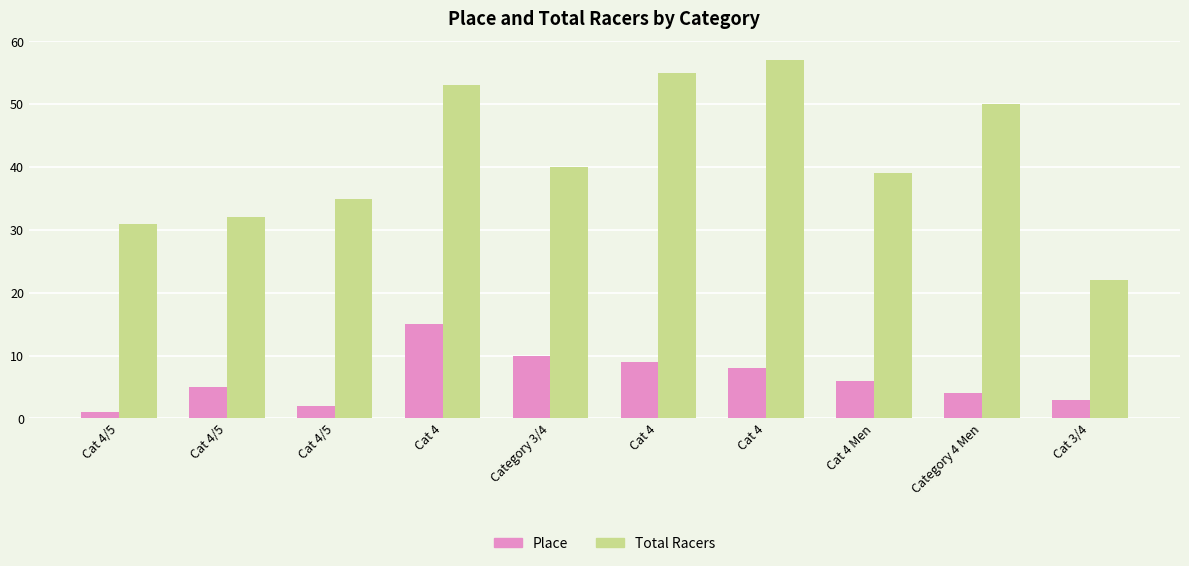

How many groups of bars are there?

10